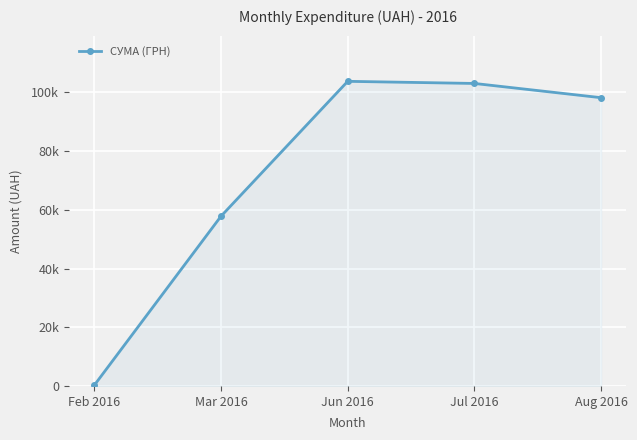

Is this an area chart (filled region under the line)?

Yes